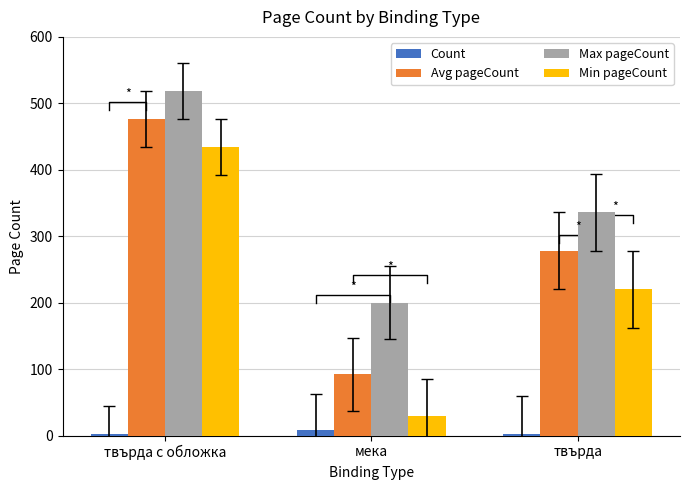

How many data points in Count are above 2?

1